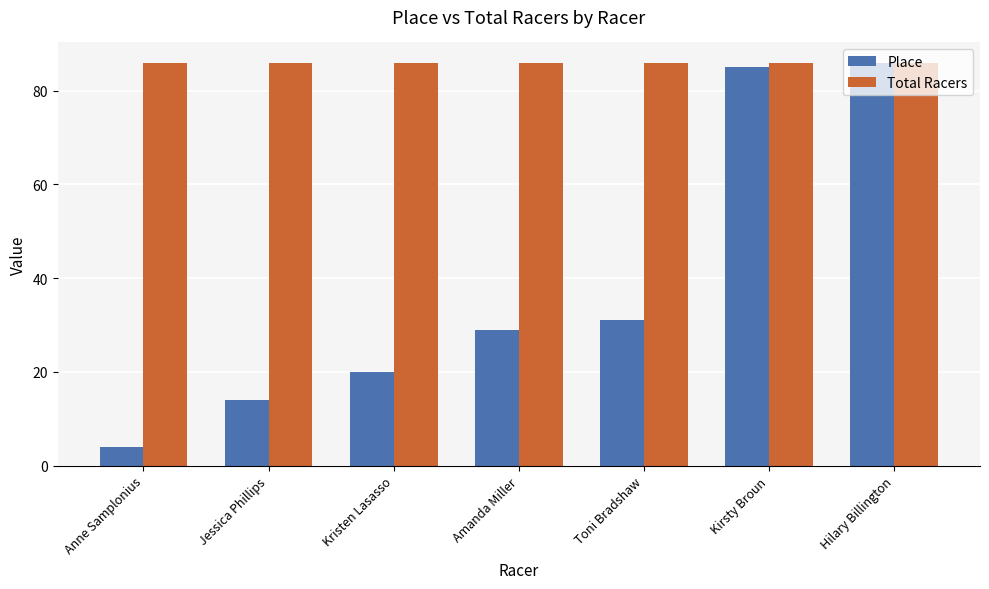

Does the chart contain any negative values?

No